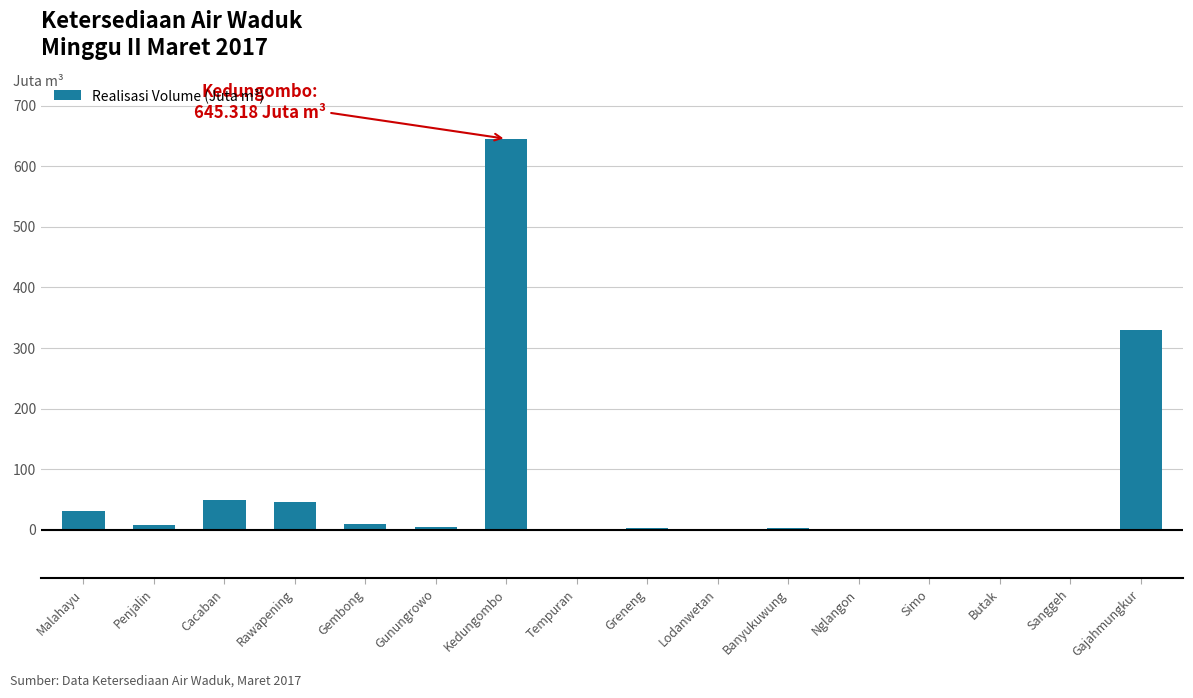

Between Malahayu and Tempuran, which is larger?

Malahayu